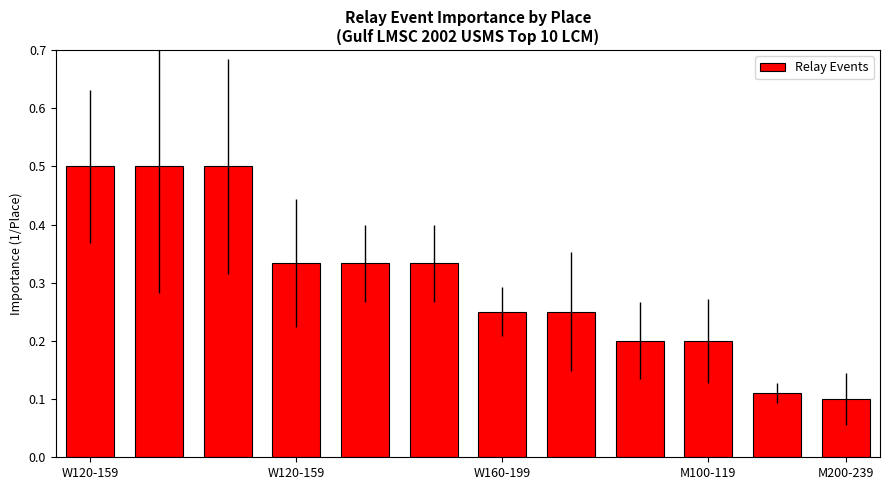

Does the chart contain stacked bars?

No